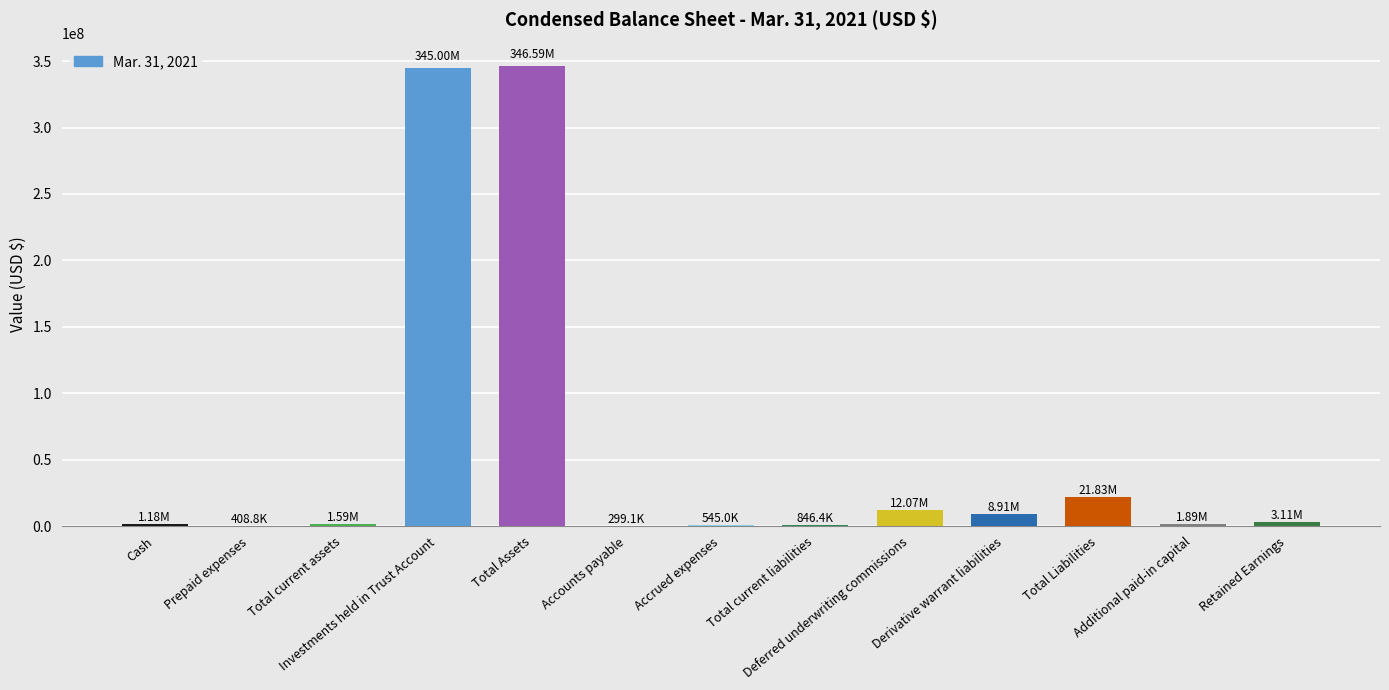

What is the sum of all values?

744289994